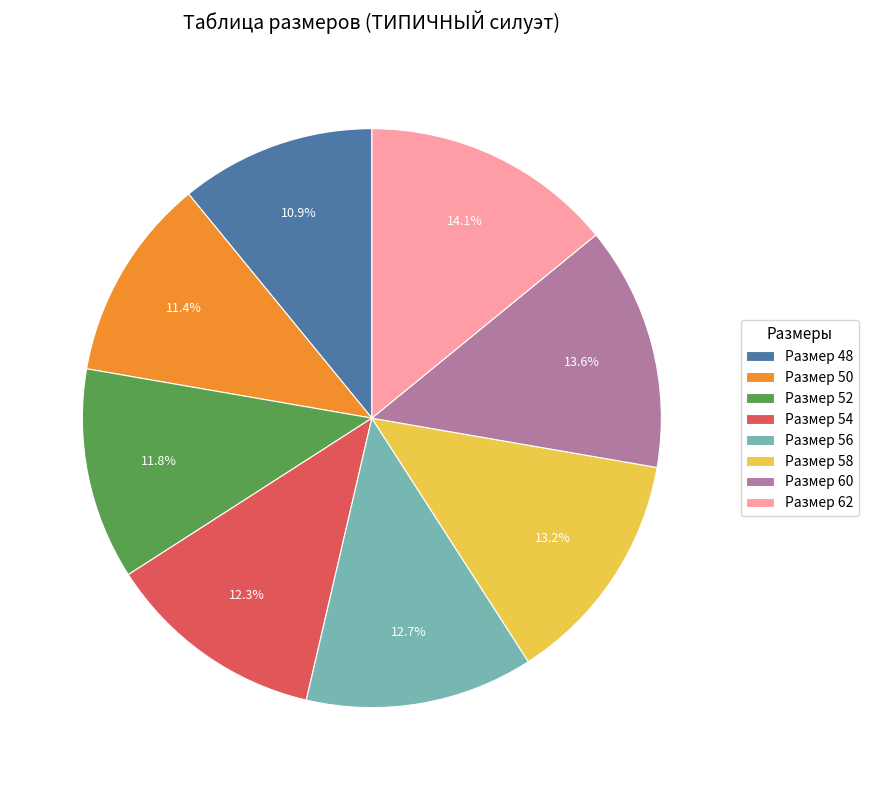

Is there a majority slice in this chart?

No